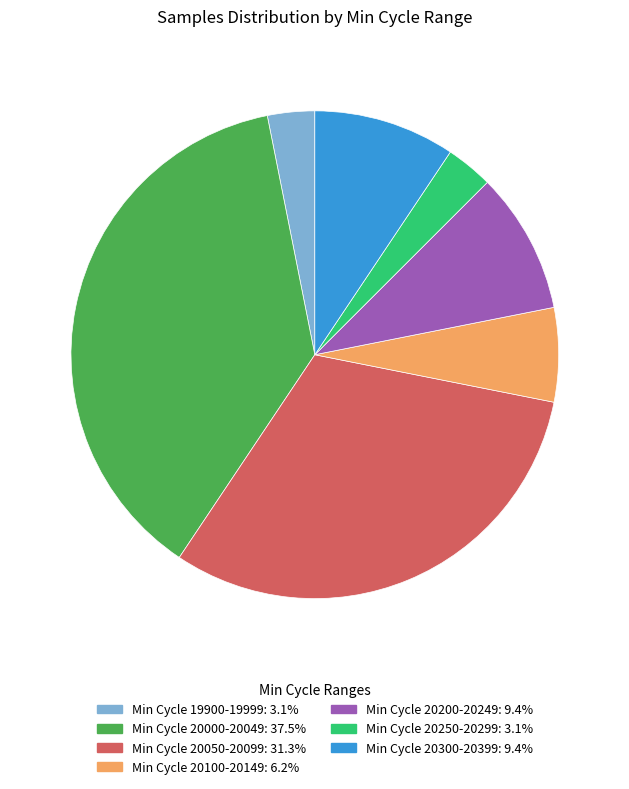

Does any single category account for the majority?

No